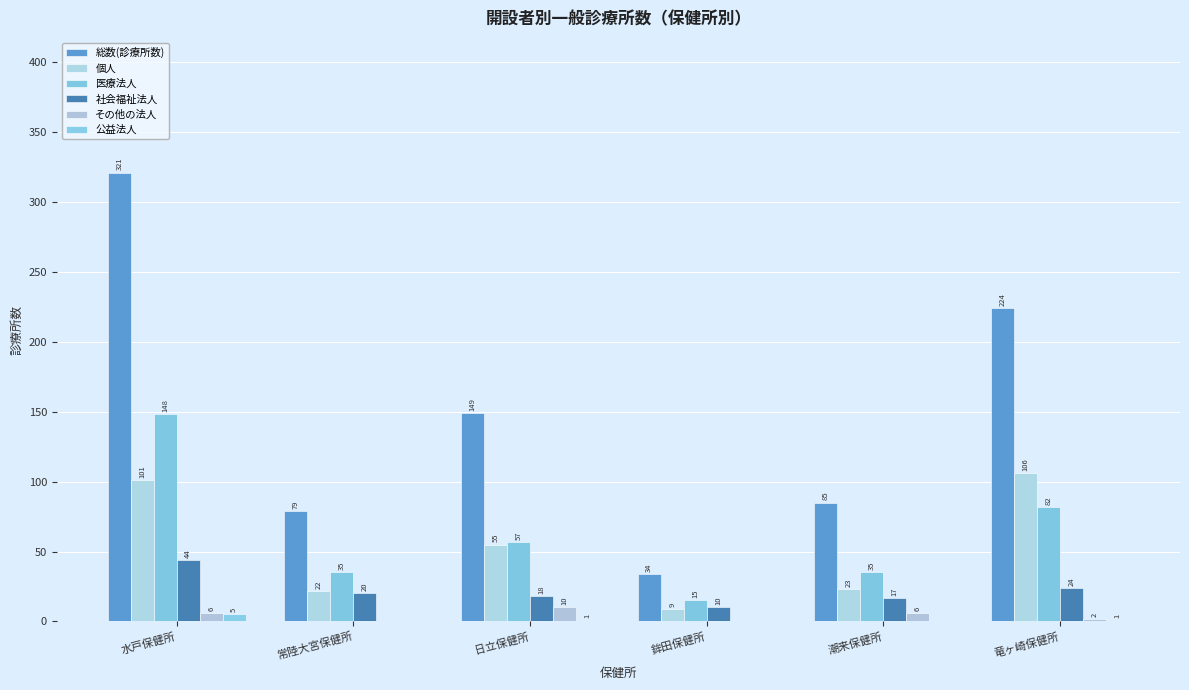

What is the sum of the 公益法人 values at 水戸保健所 and 日立保健所?

6